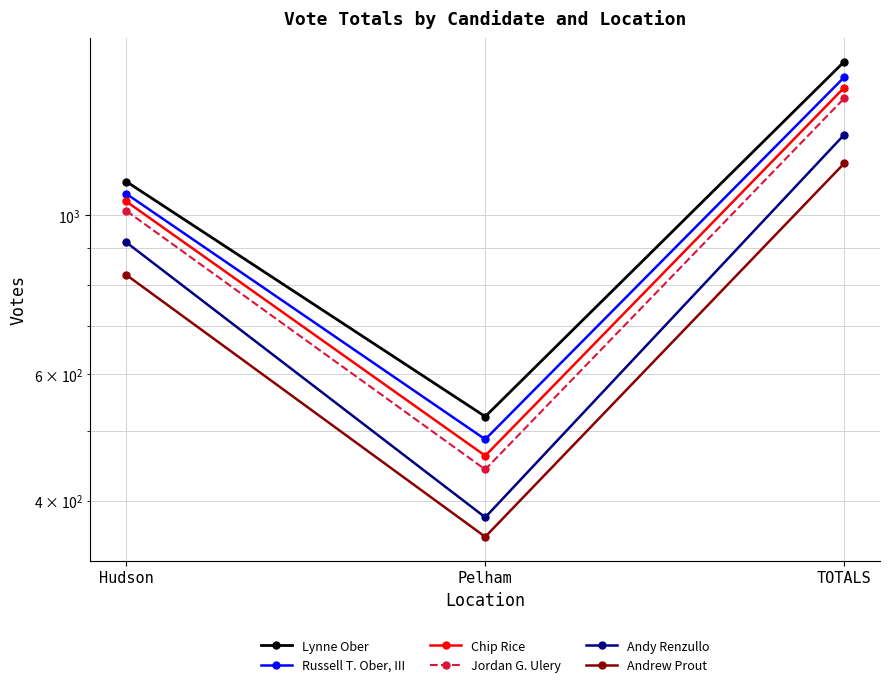

What position from the right is TOTALS?

1